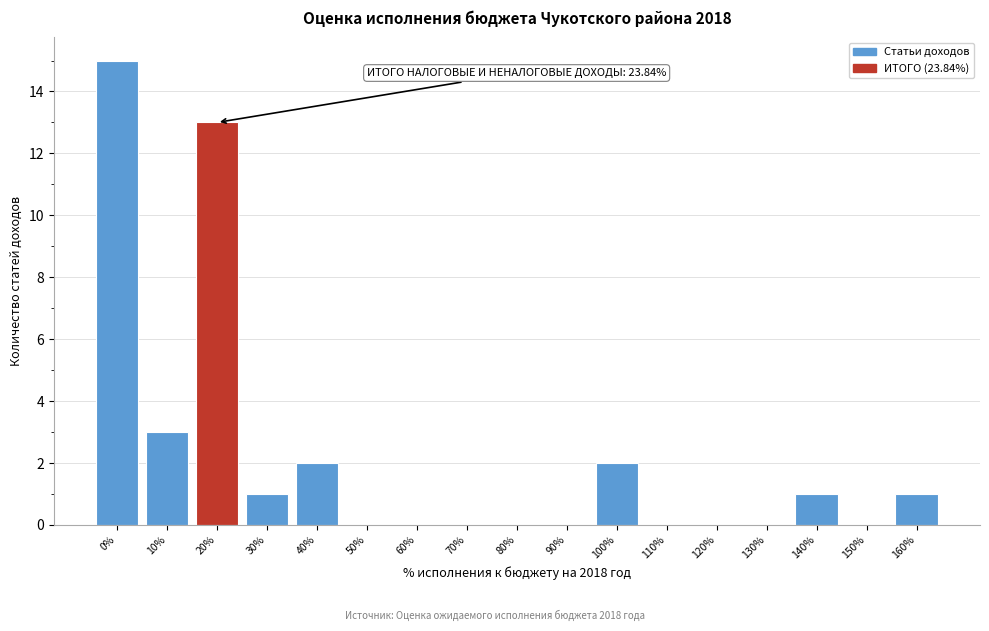

Reading left to right, transcribe all the data shown in this chart.

0%=15	10%=3	20%=13	30%=1	40%=2	50%=0	60%=0	70%=0	80%=0	90%=0	100%=2	110%=0	120%=0	130%=0	140%=1	150%=0	160%=1